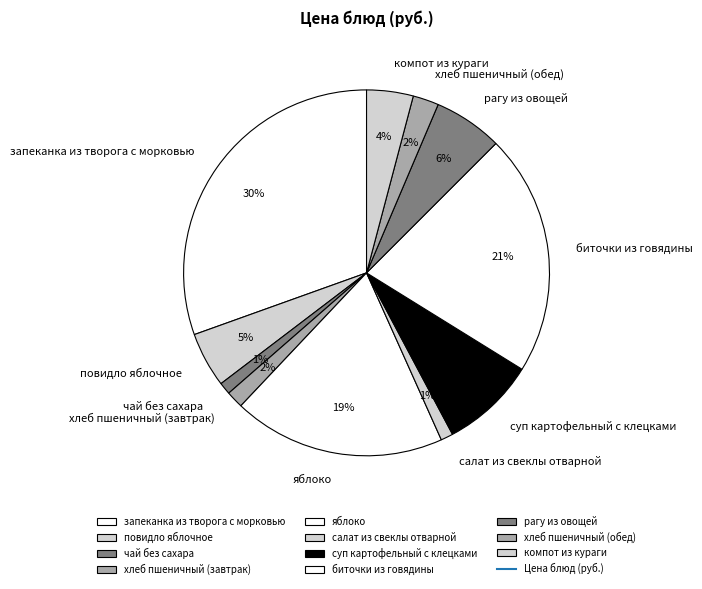

To the nearest percent, what is the difference between the largest and smallest slice percentages?

29%